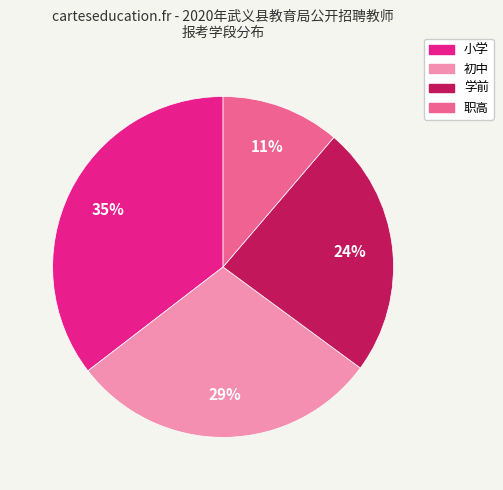

True or false: 小学 accounts for 47% of the total.

False